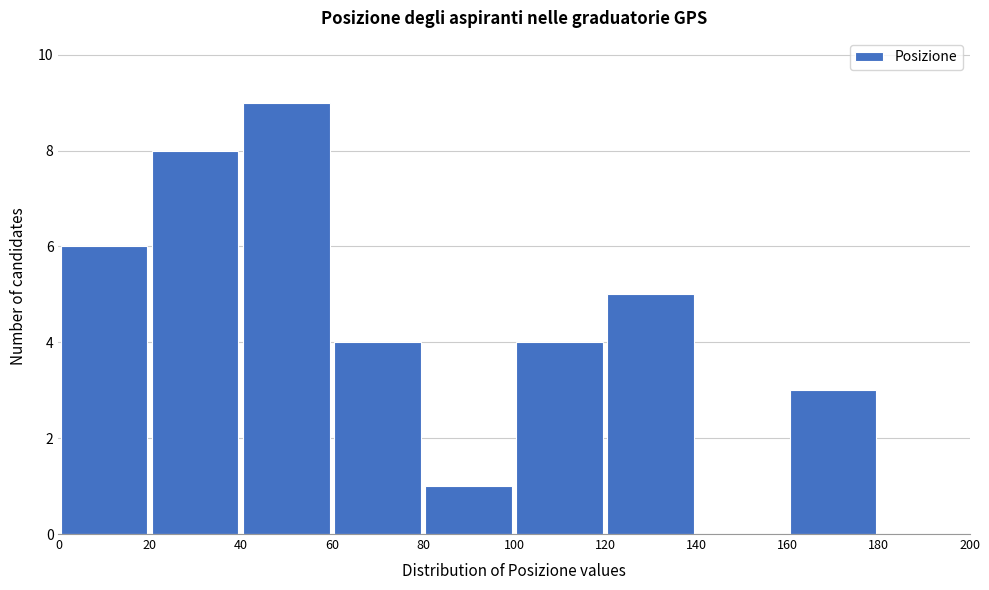

Reading left to right, list every bar in this chart as the range it spans on the x-axis followed by its height. The values are not printed on the chart, so give them approximately, as read against the axis.

0 to 20: 6
20 to 40: 8
40 to 60: 9
60 to 80: 4
80 to 100: 1
100 to 120: 4
120 to 140: 5
140 to 160: 0
160 to 180: 3
180 to 200: 0